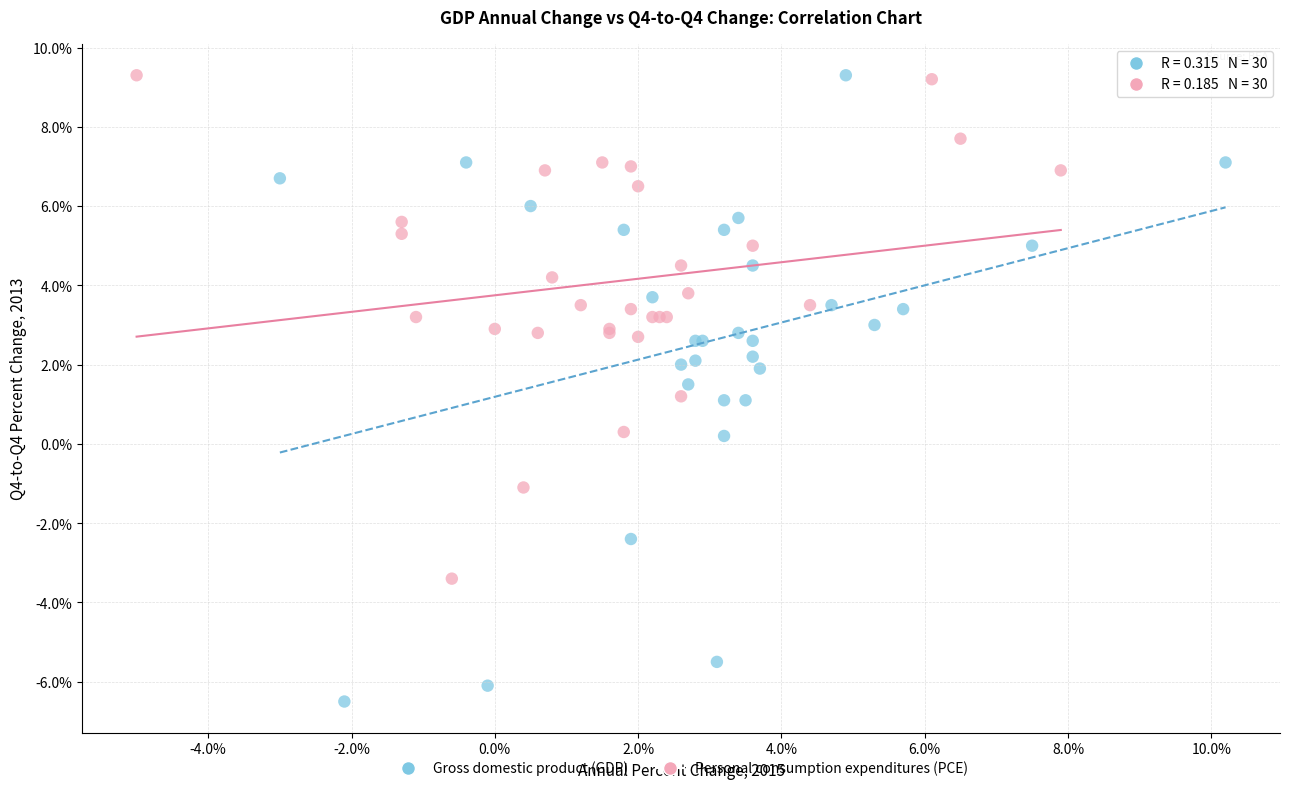

Which series has the largest Y range (max minus min)?

Gross domestic product (GDP)